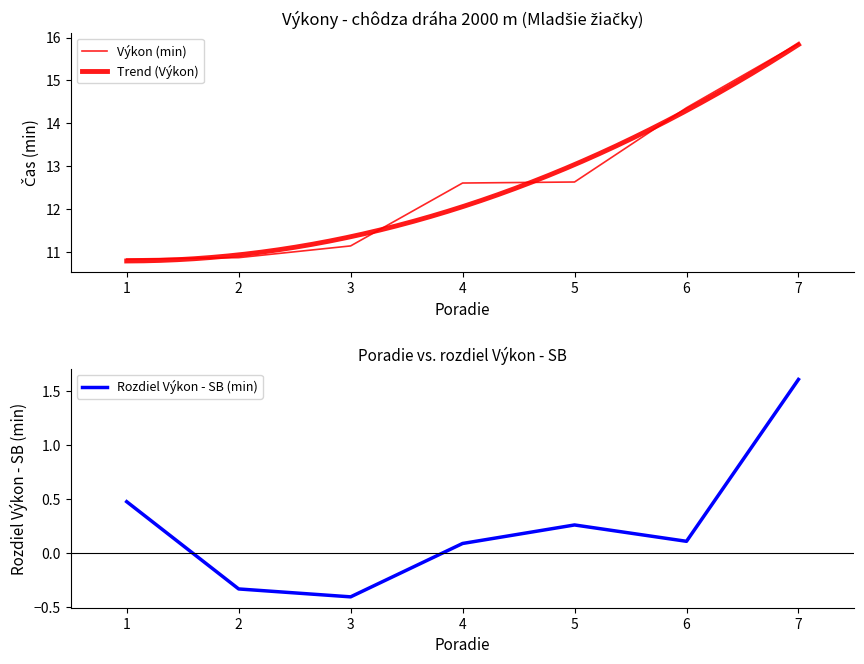

True or false: Rozdiel Výkon - SB (min) has a value of 0.2 at 6.

False